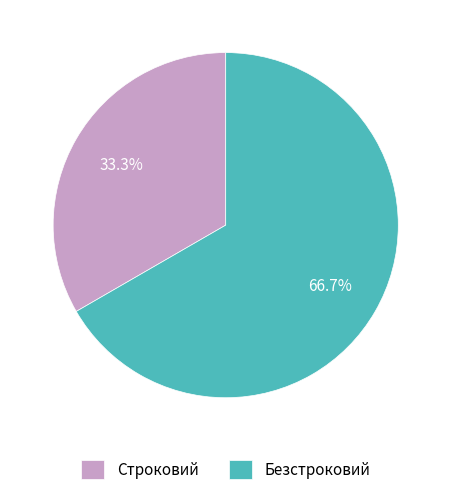

The Безстроковий slice represents 72% of the pie. True or false?

False